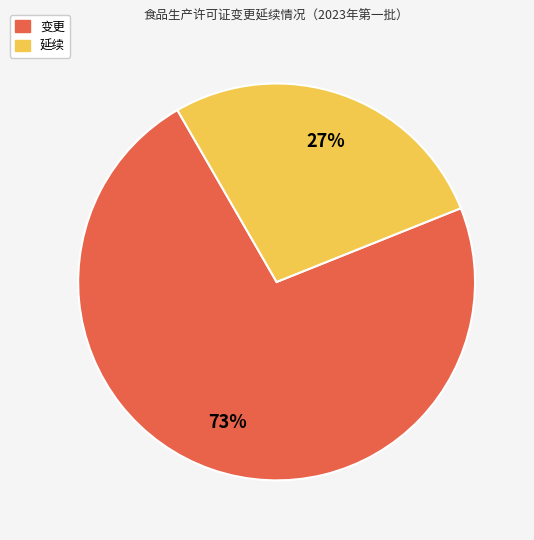

To the nearest percent, what is the combined percentage of 延续 and 变更?

100%